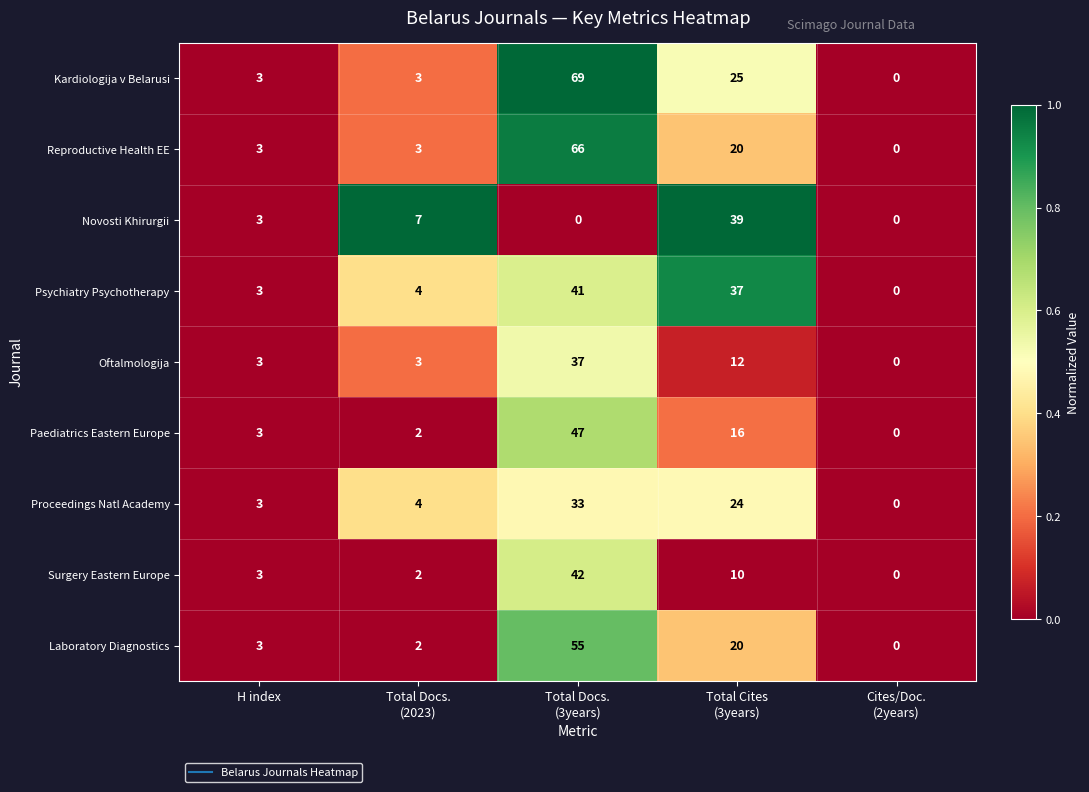

Which series has the largest range (max minus min)?

Kardiologija v Belarusi